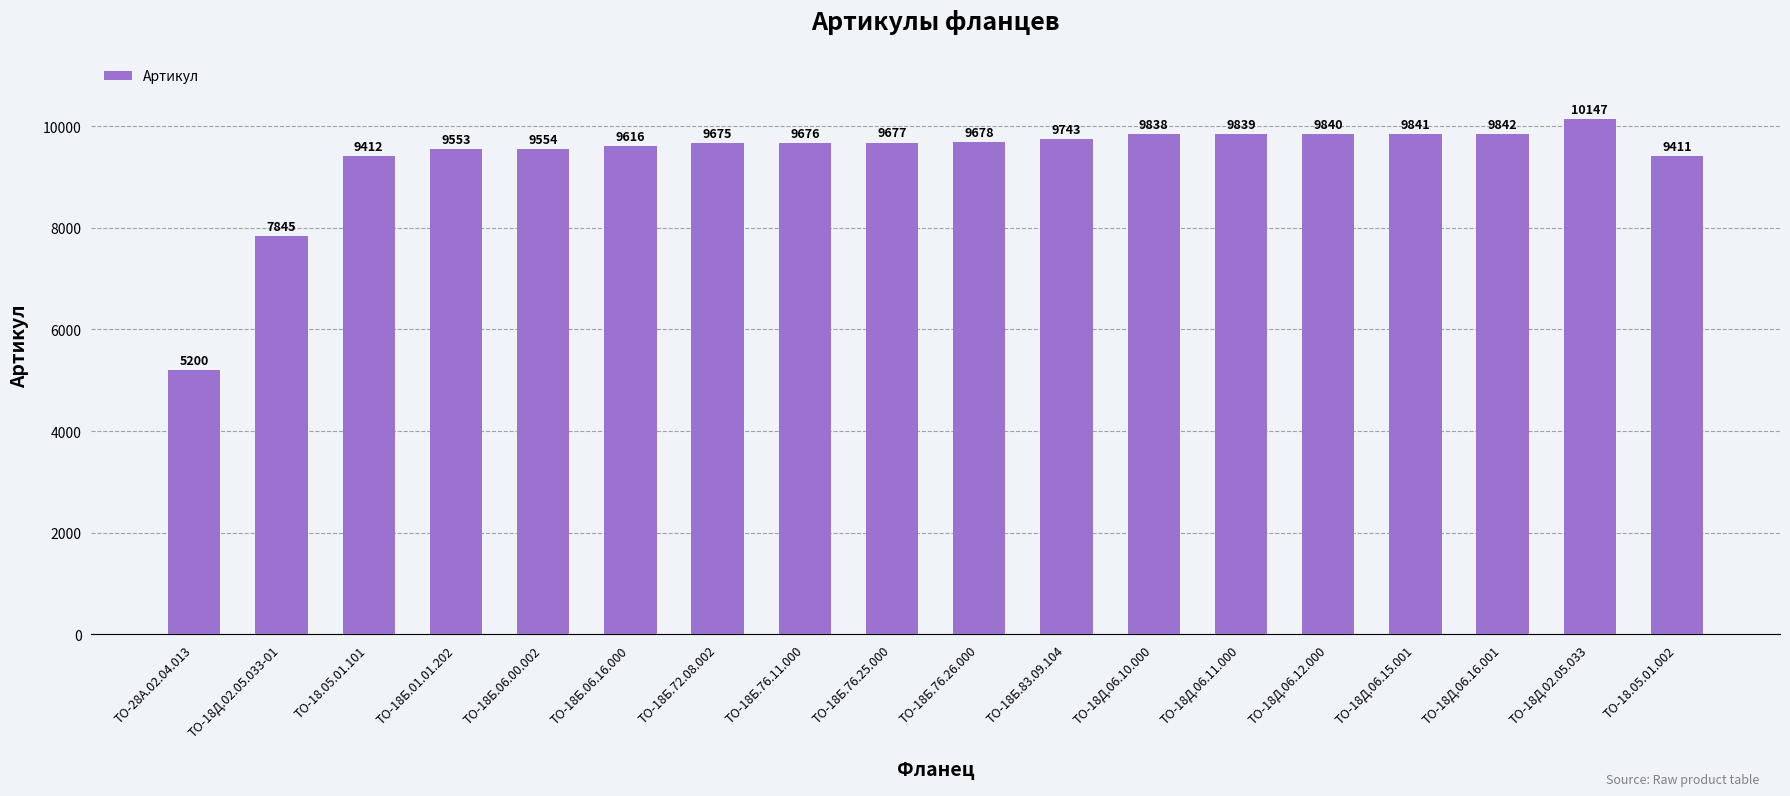

At which label is the value closest to 7673?

ТО-18Д.02.05.033-01